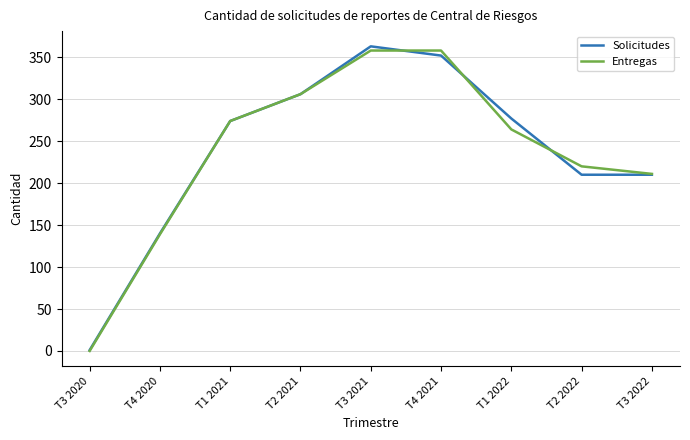

At which label is Entregas closest to 179?

T3 2022